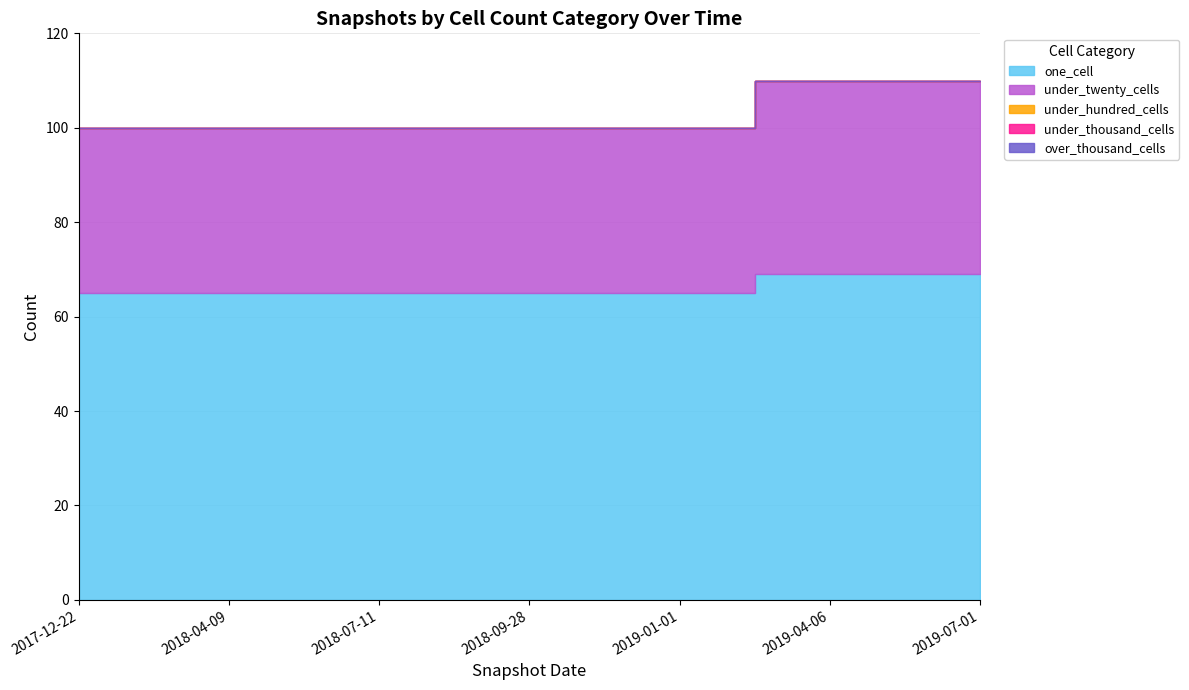

At which category is the sum across all series the highest?

2019-04-06